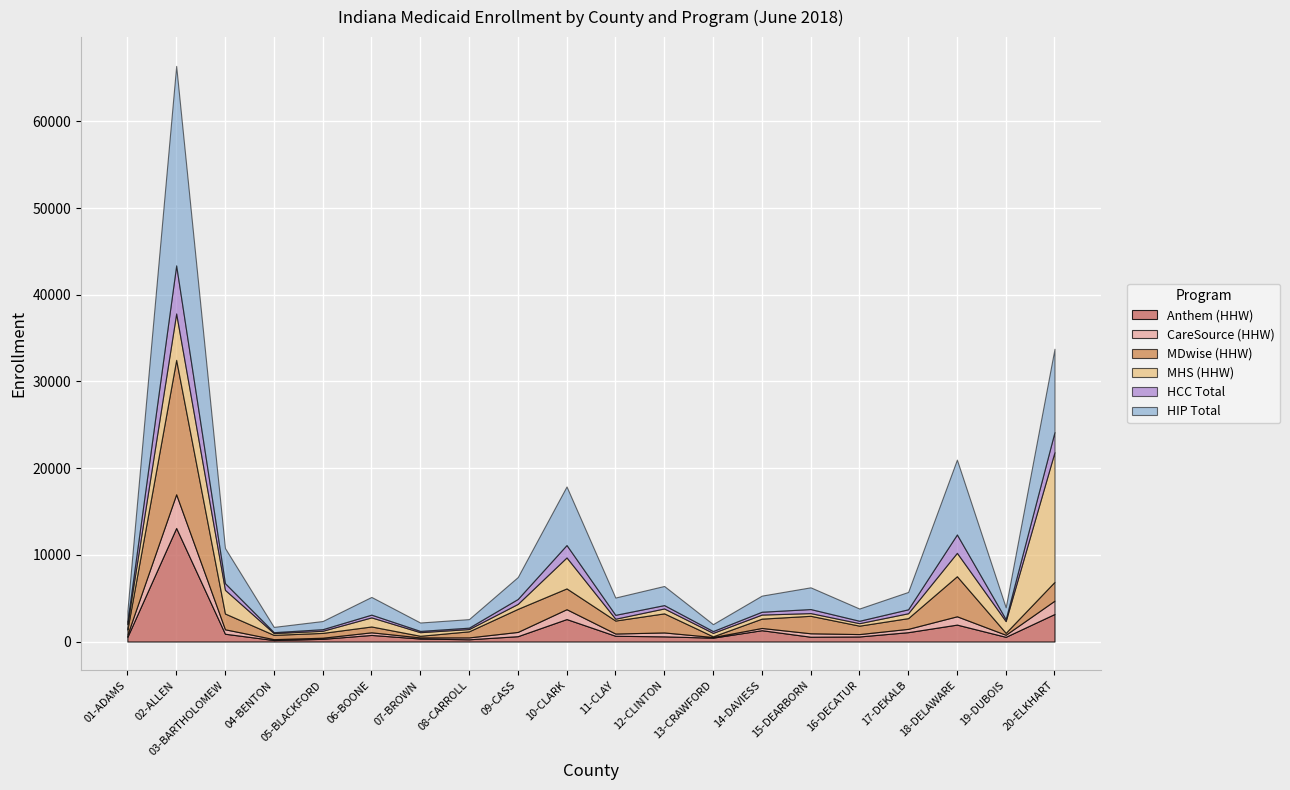

What is the minimum value for CareSource (HHW)?

74